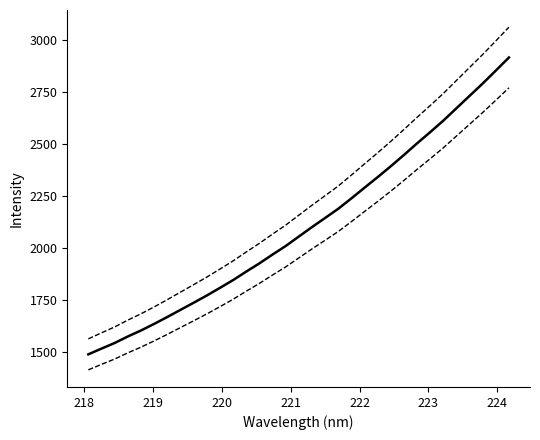

How many distinct data groups are displayed?

3